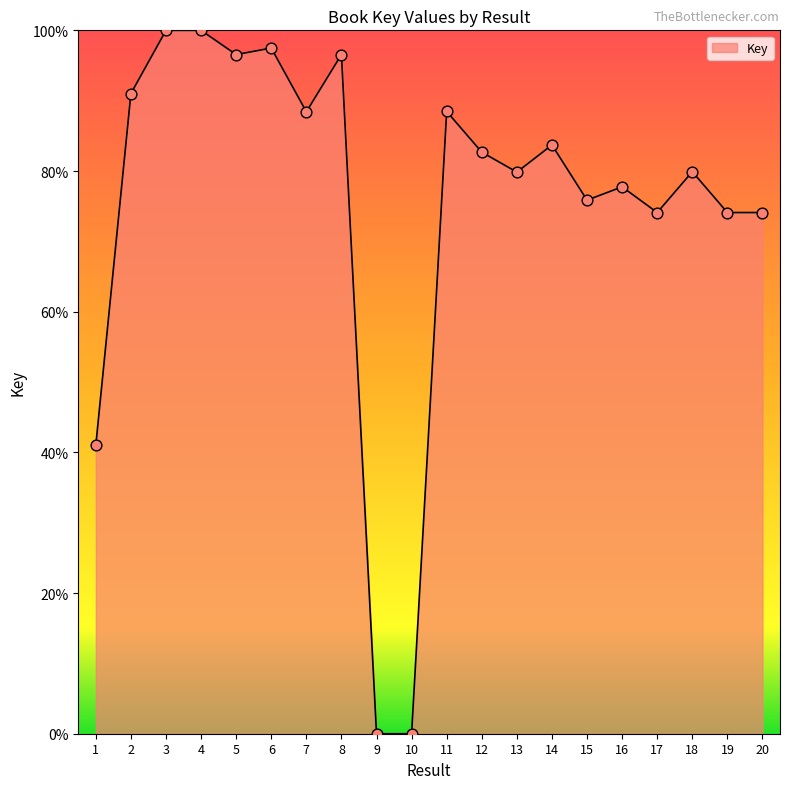

Which has a higher value, 18 or 12?

12